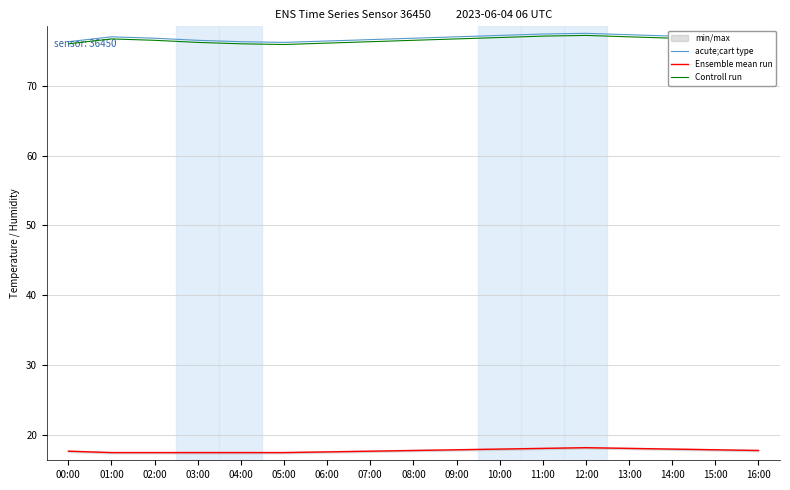

What is the greatest value displayed?

77.5